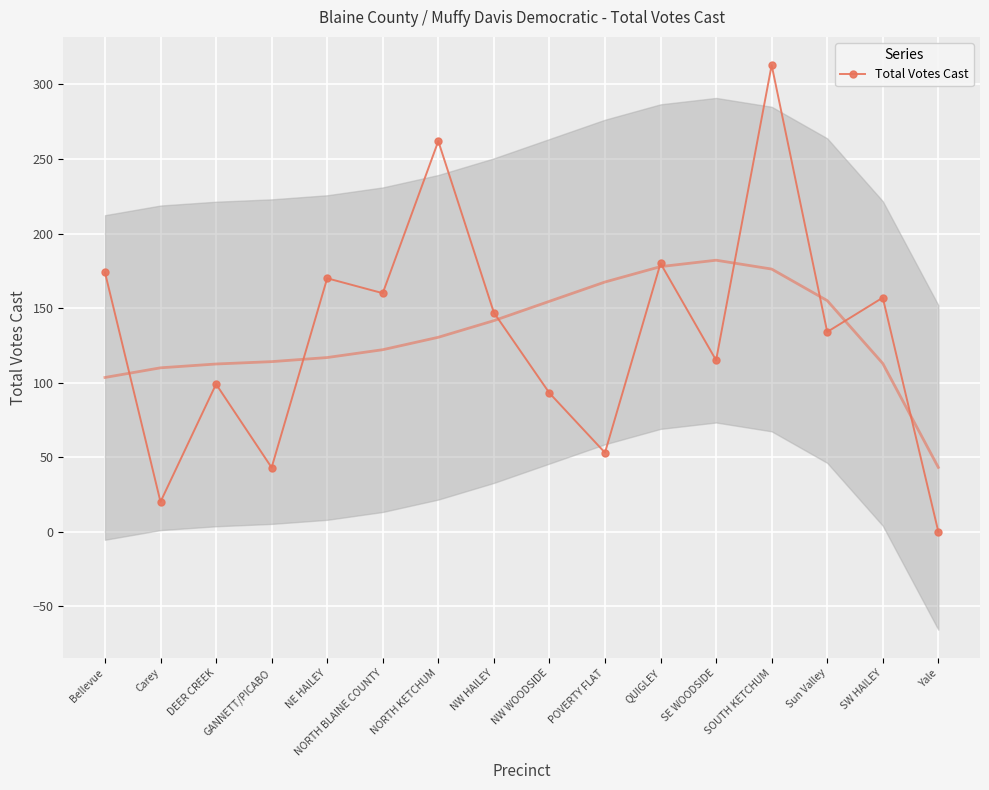

In Total Votes Cast, how many points are higher than both neighbors (excluding endpoints)?

6